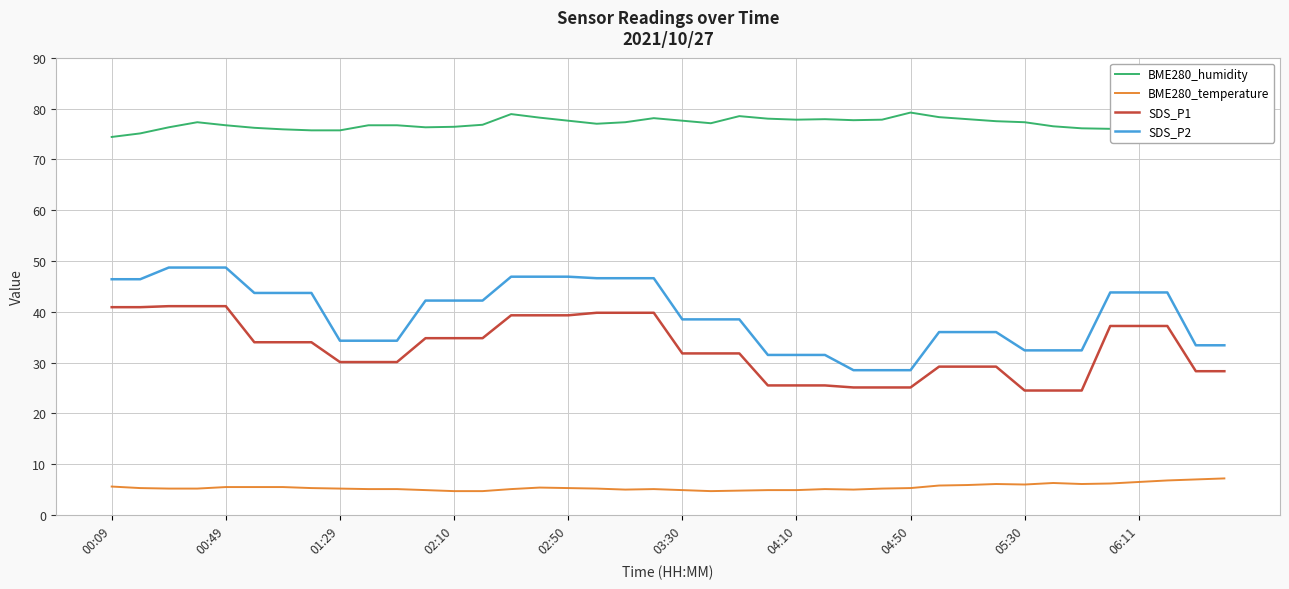

True or false: BME280_humidity has a value of 22.0 at 29.

False